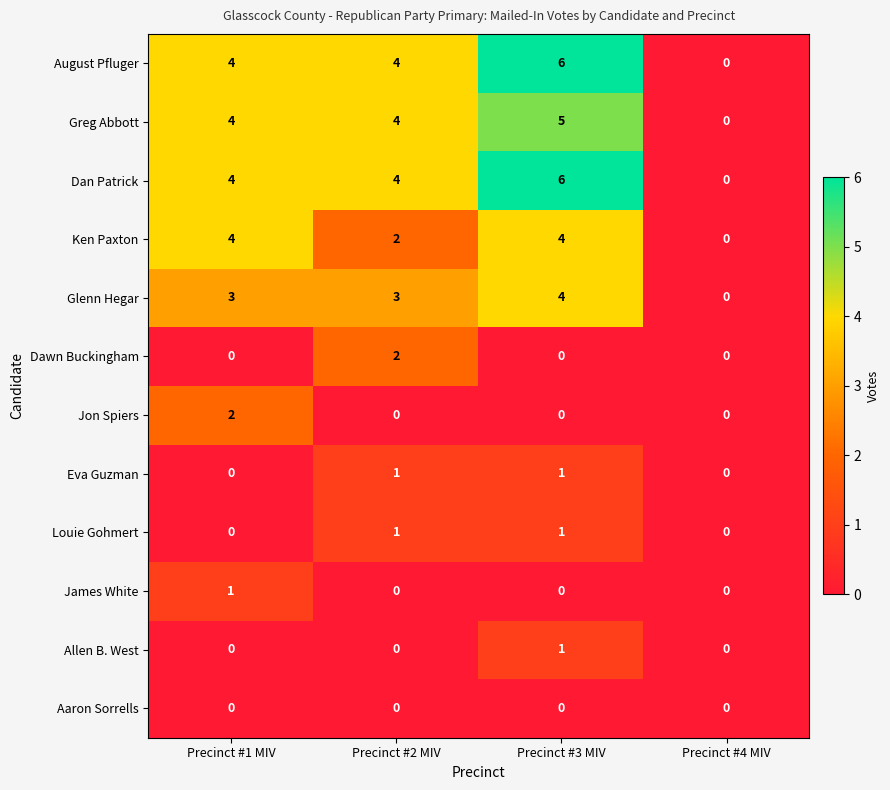

What is the sum of all August Pfluger values?

14